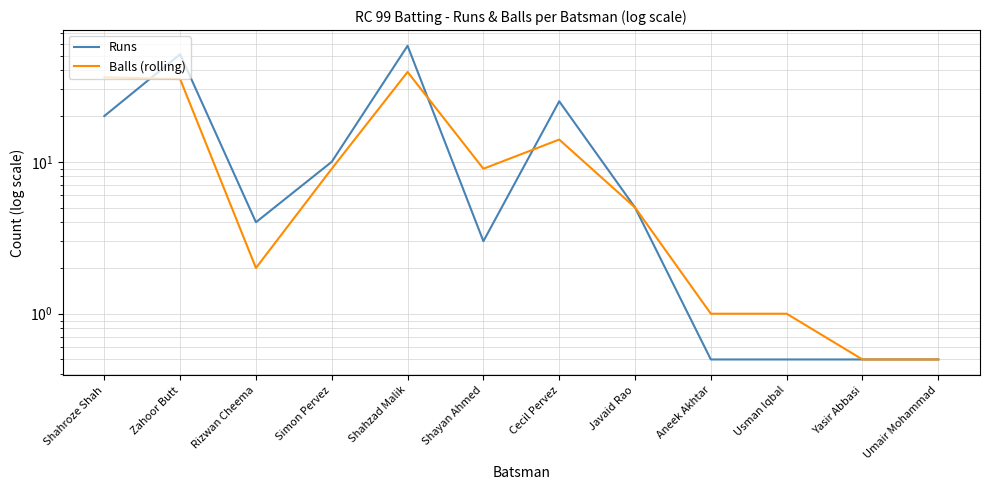

At Cecil Pervez, list the series in order from smallest to largest.

Balls (rolling), Runs